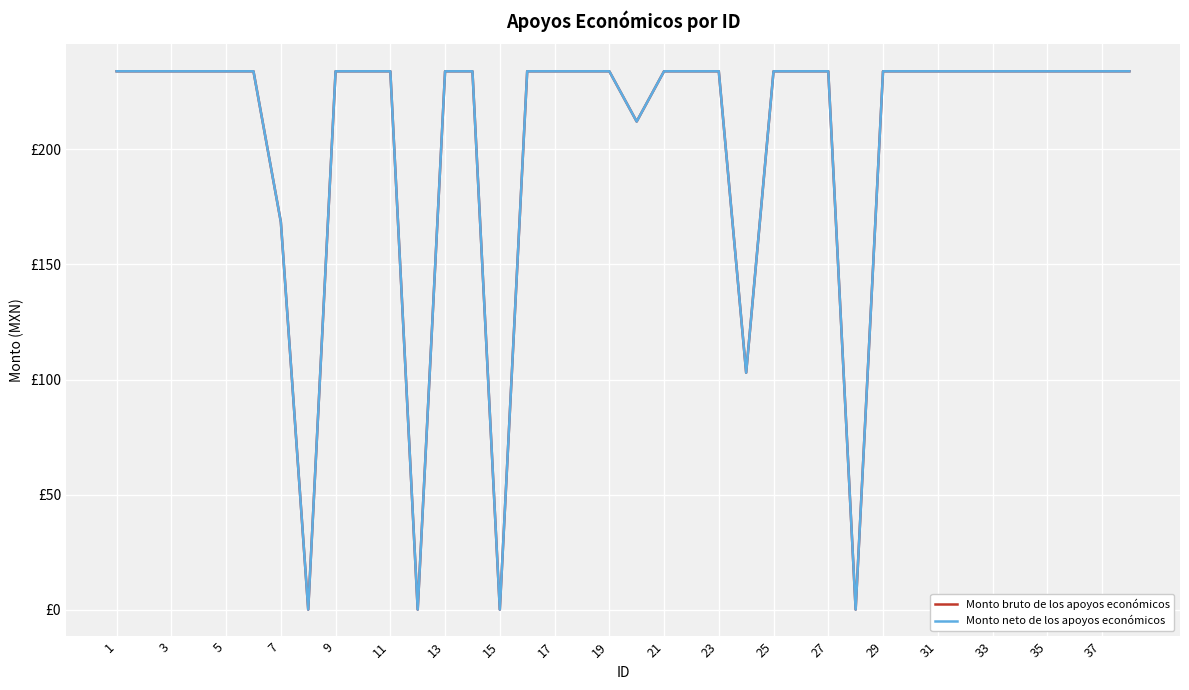

Does the chart have visible grid lines?

Yes